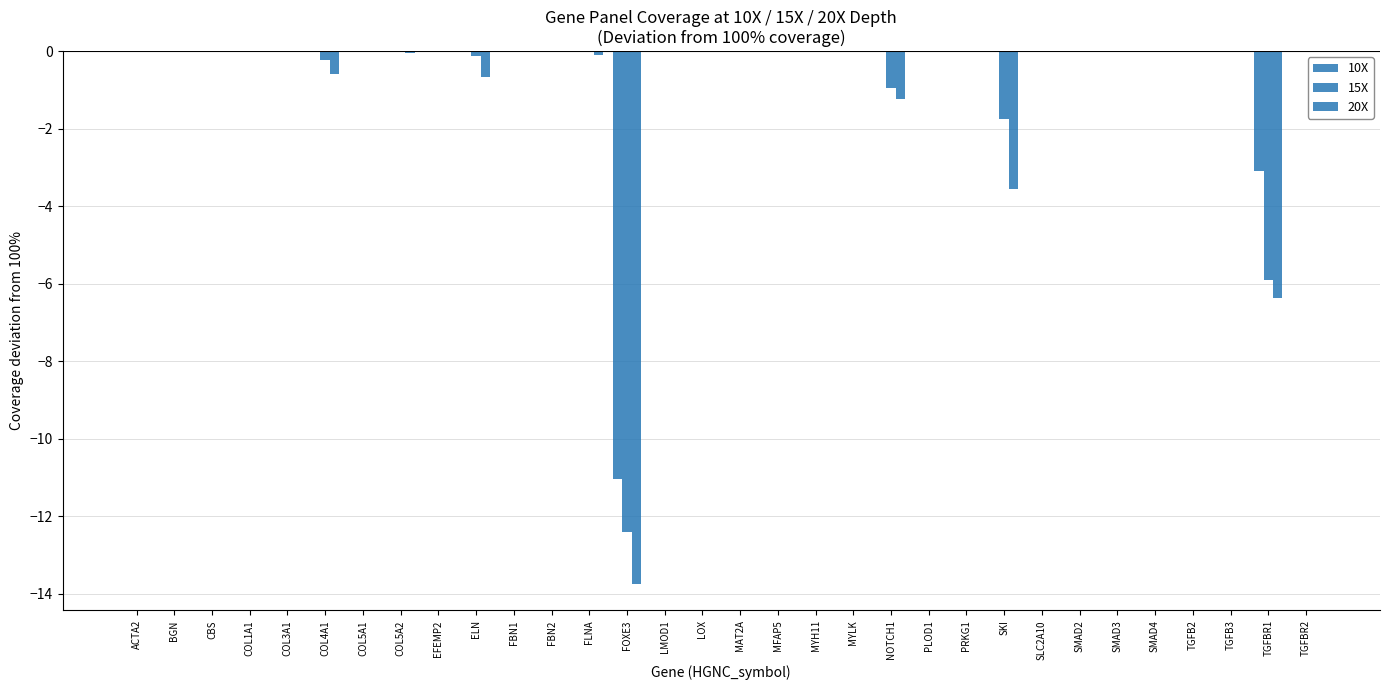

True or false: 10X has a value of 0.0 at FLNA.

True